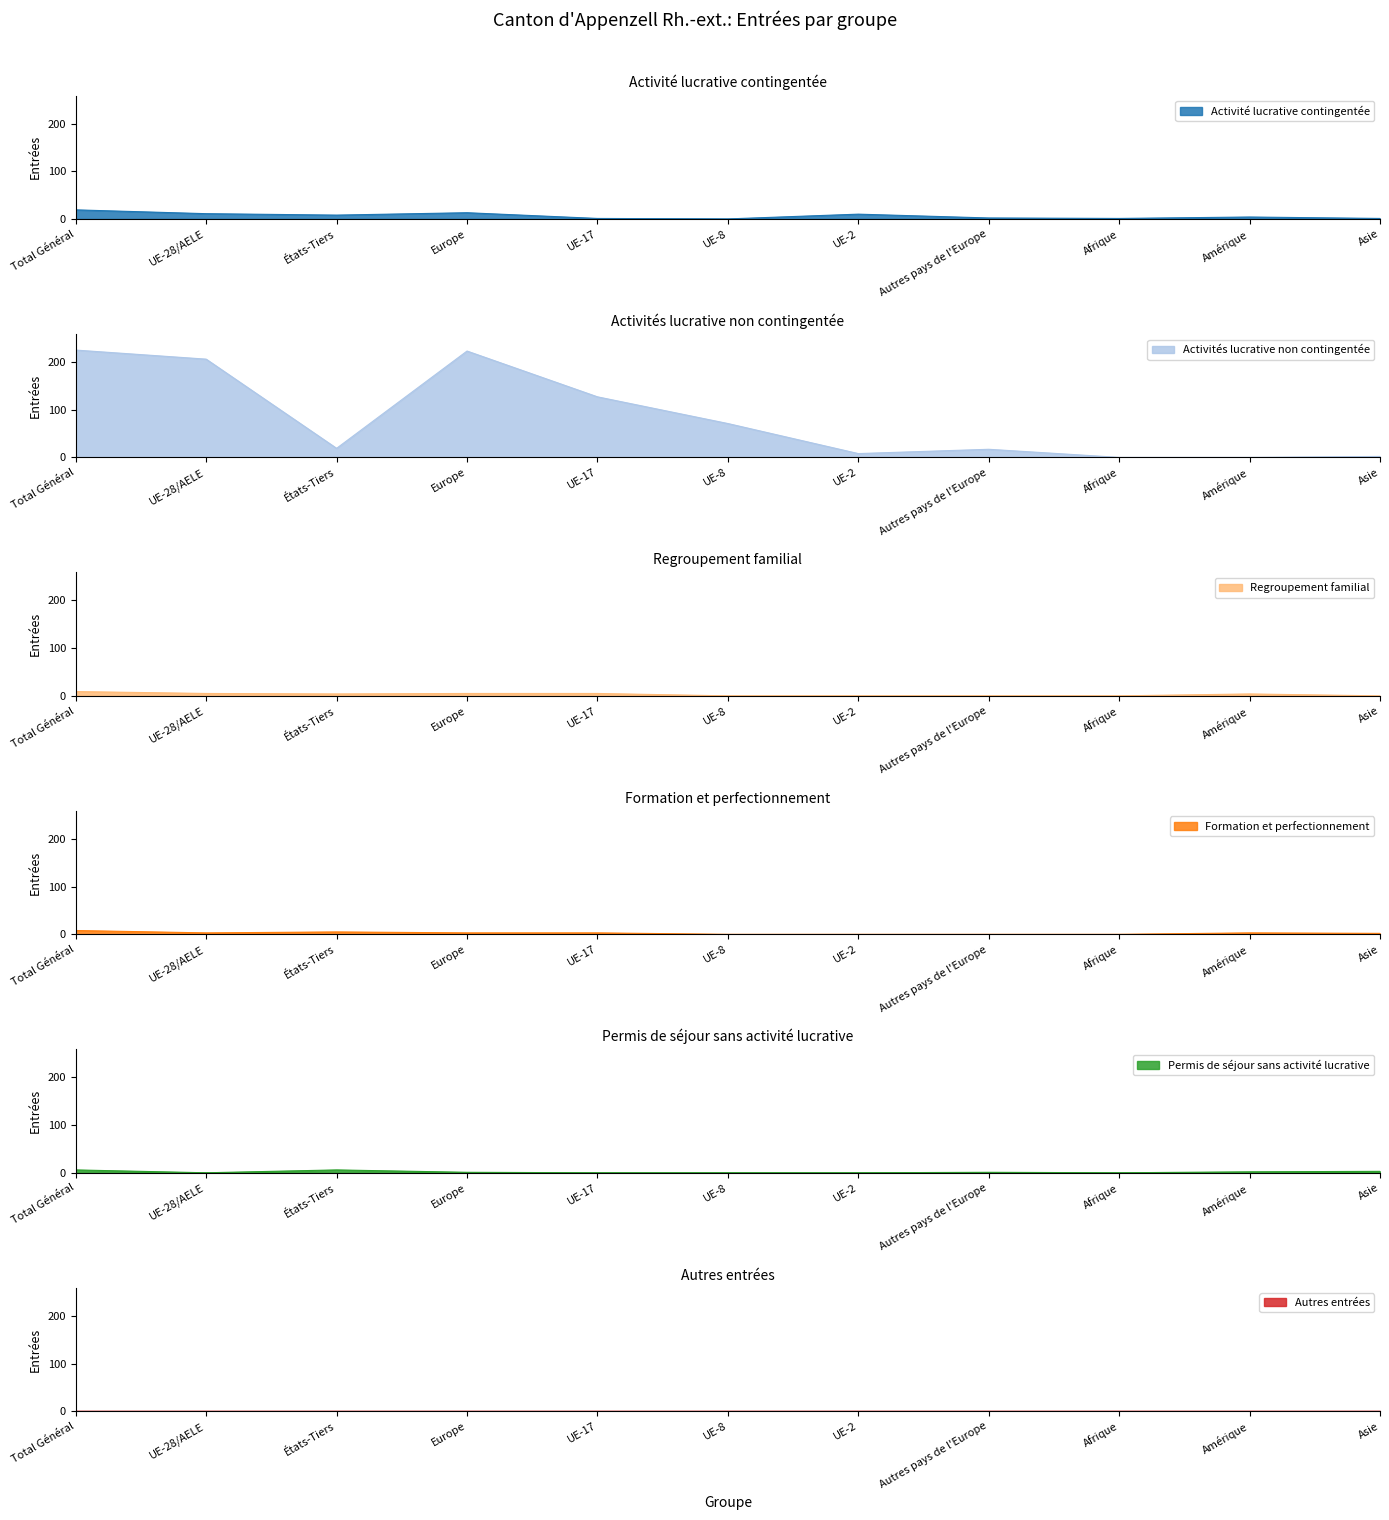

Between Asie and Autres pays de l'Europe, which is larger?

Autres pays de l'Europe